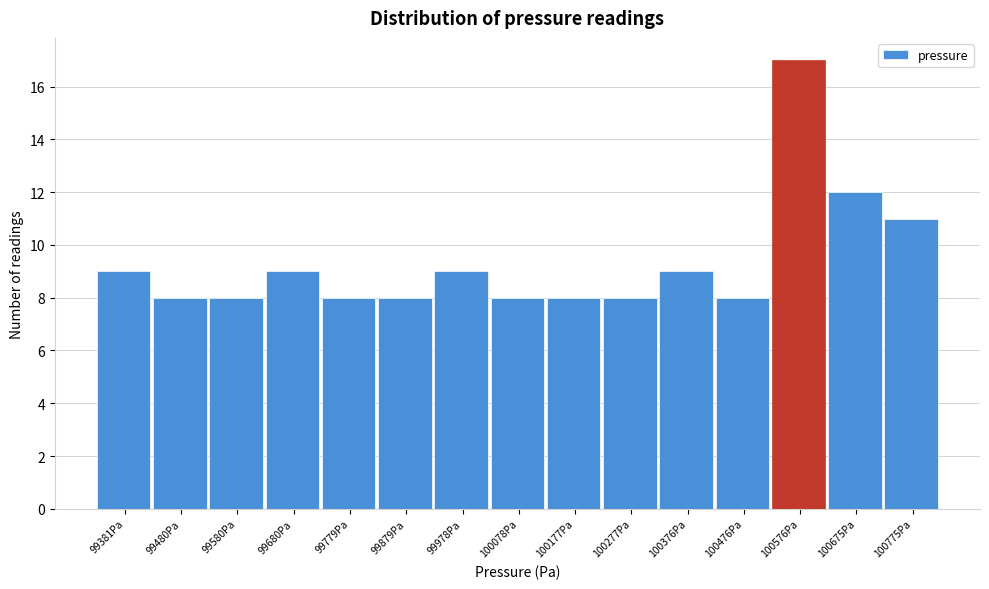

Reading right to left, what are all the values shown in this chart?

100775Pa=11	100675Pa=12	100576Pa=17	100476Pa=8	100376Pa=9	100277Pa=8	100177Pa=8	100078Pa=8	99978Pa=9	99879Pa=8	99779Pa=8	99680Pa=9	99580Pa=8	99480Pa=8	99381Pa=9